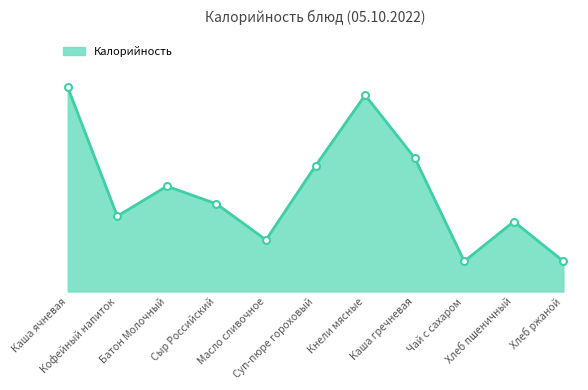

Does the chart have visible grid lines?

No